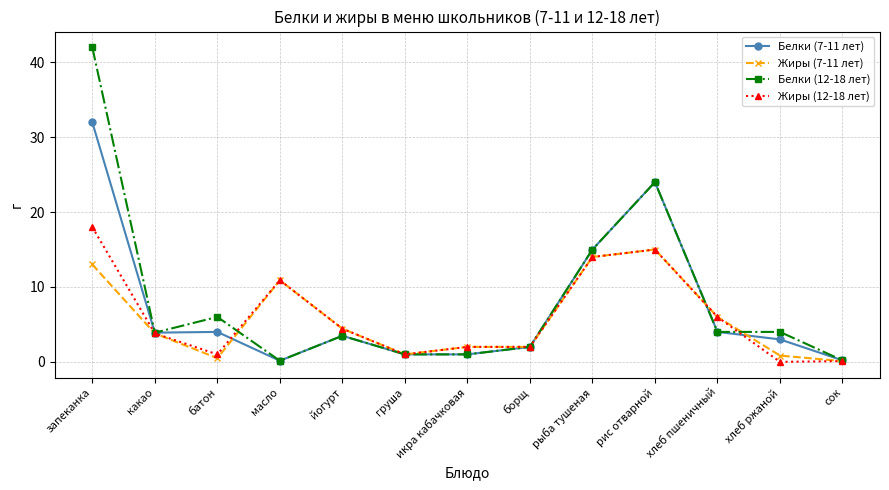

What is the label of the 7th point from the left?

икра кабачковая